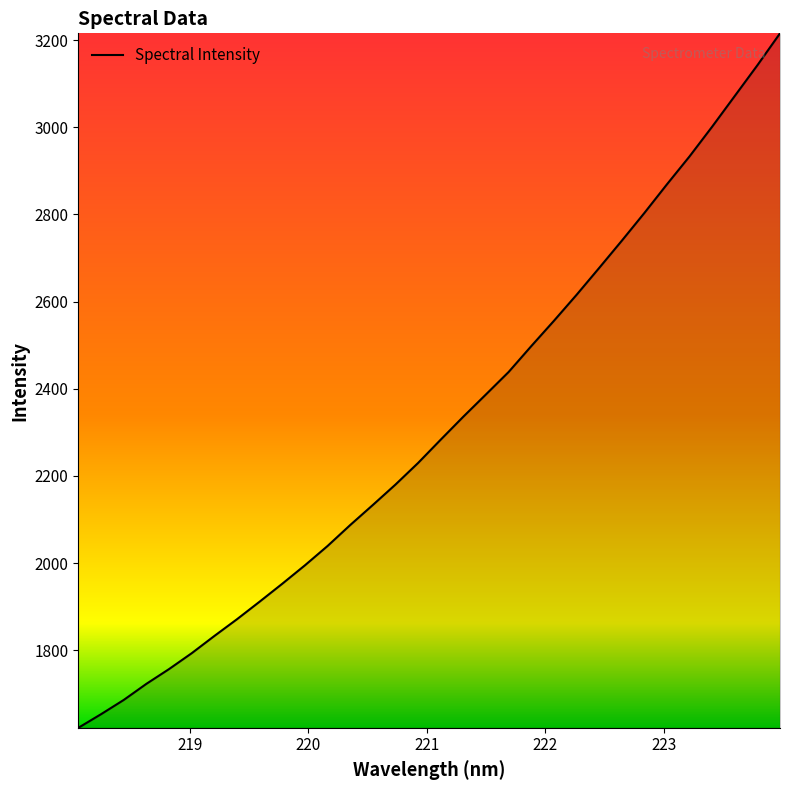

What is the greatest value displayed?

3215.7